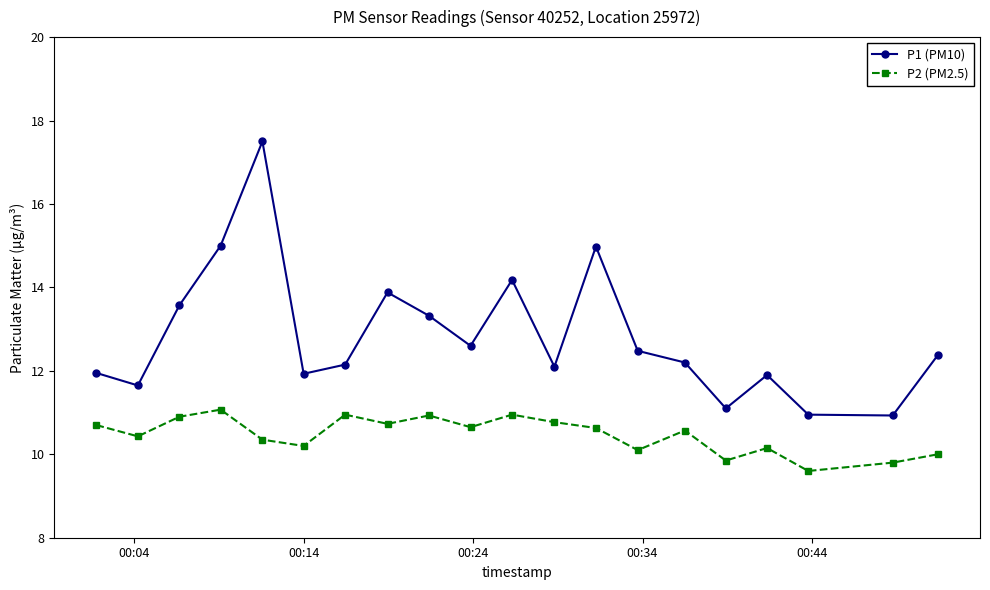

Which series has the largest total across all categories?

P1 (PM10)